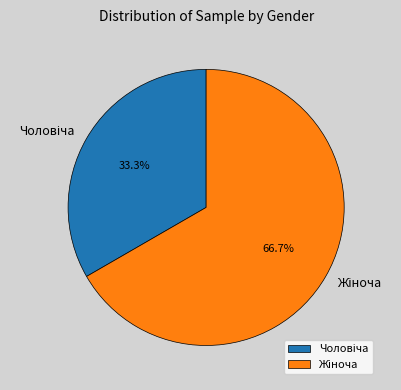

Combined, what portion of the pie is Чоловіча and Жіноча?

100.0%